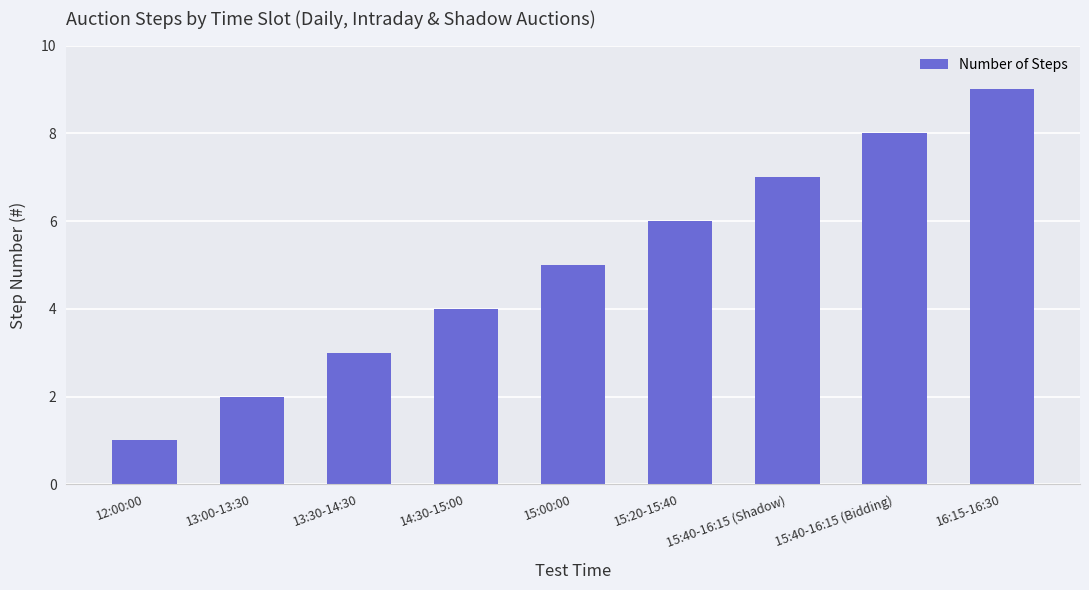

How many distinct data groups are displayed?

1